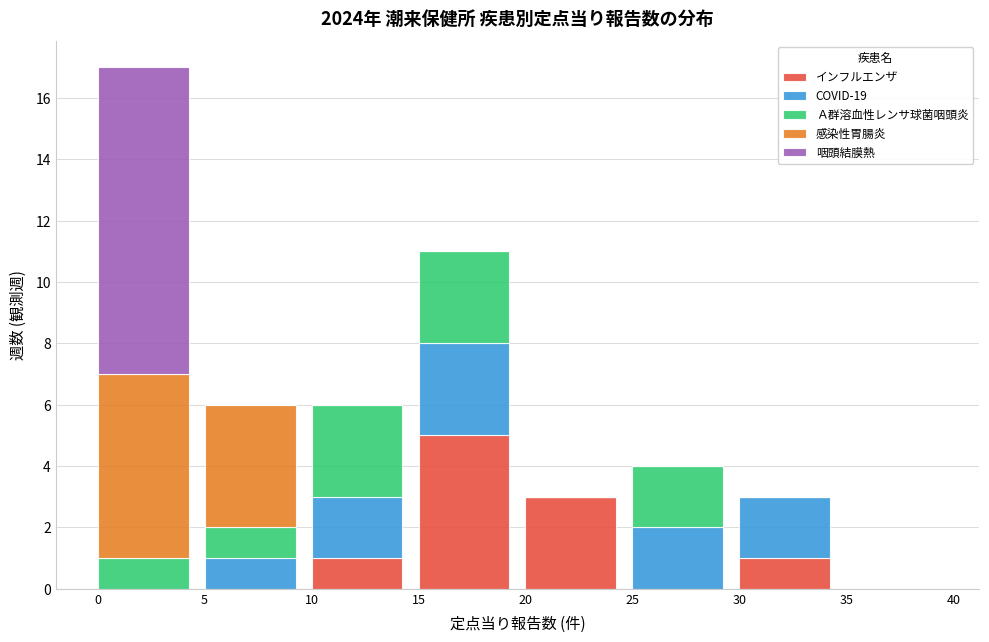

What is the total value across all series at 20?

3